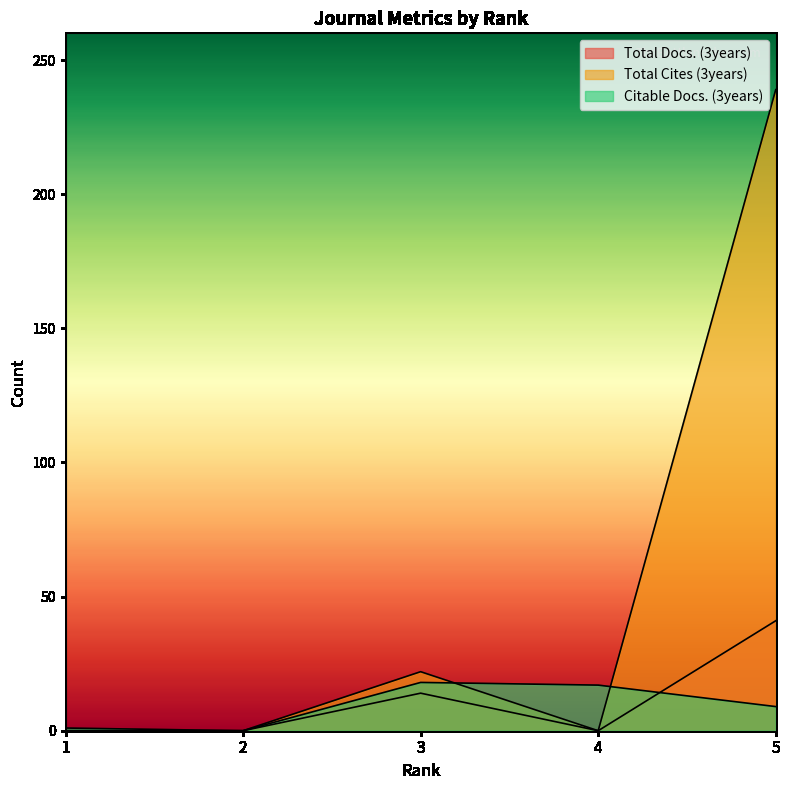

In Total Cites (3years), how many points are lower than both neighbors (excluding endpoints)?

1